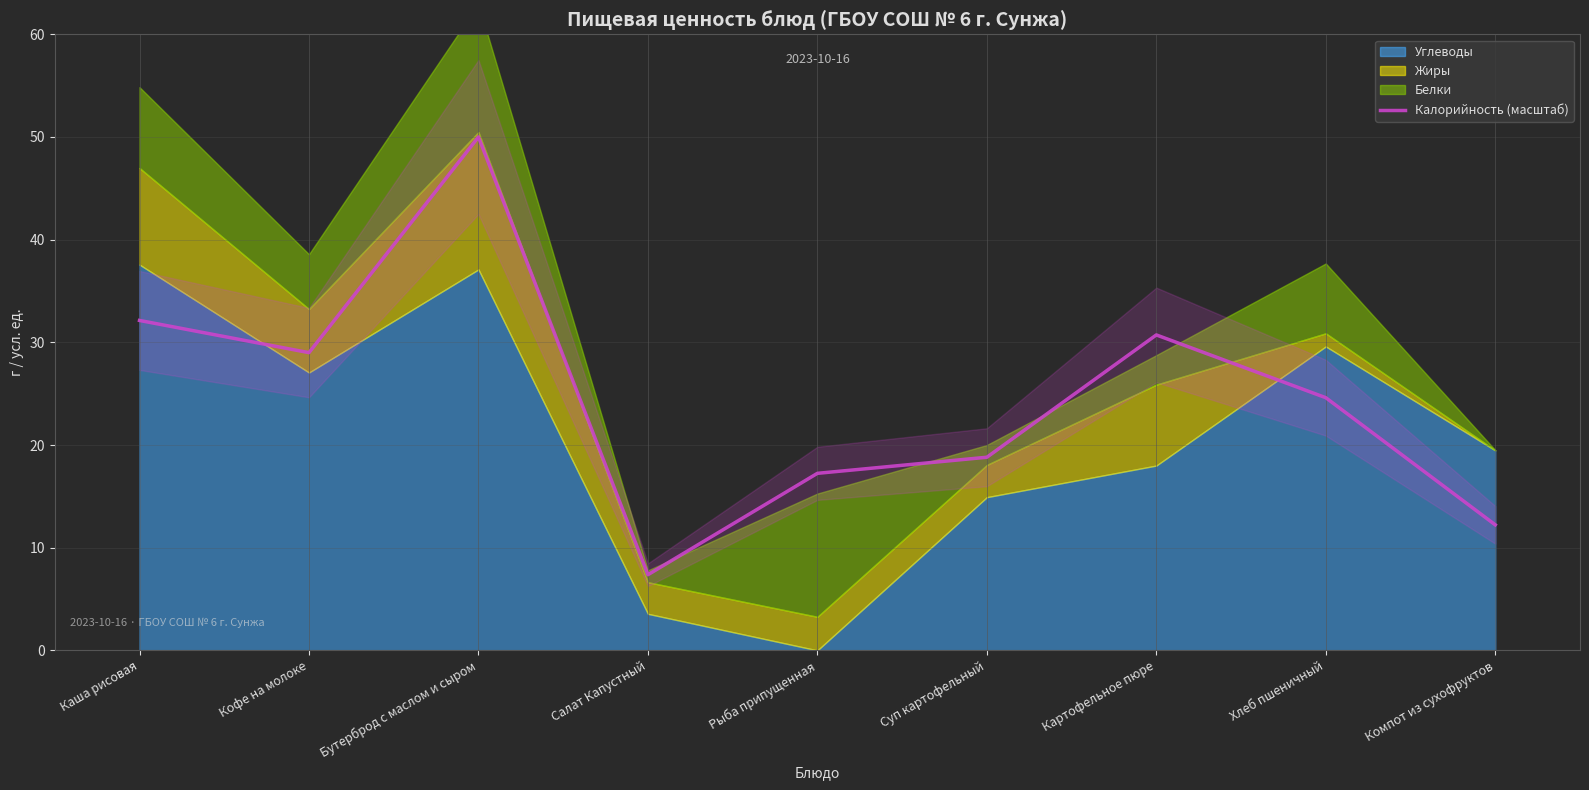

How many data points does each series have?

9